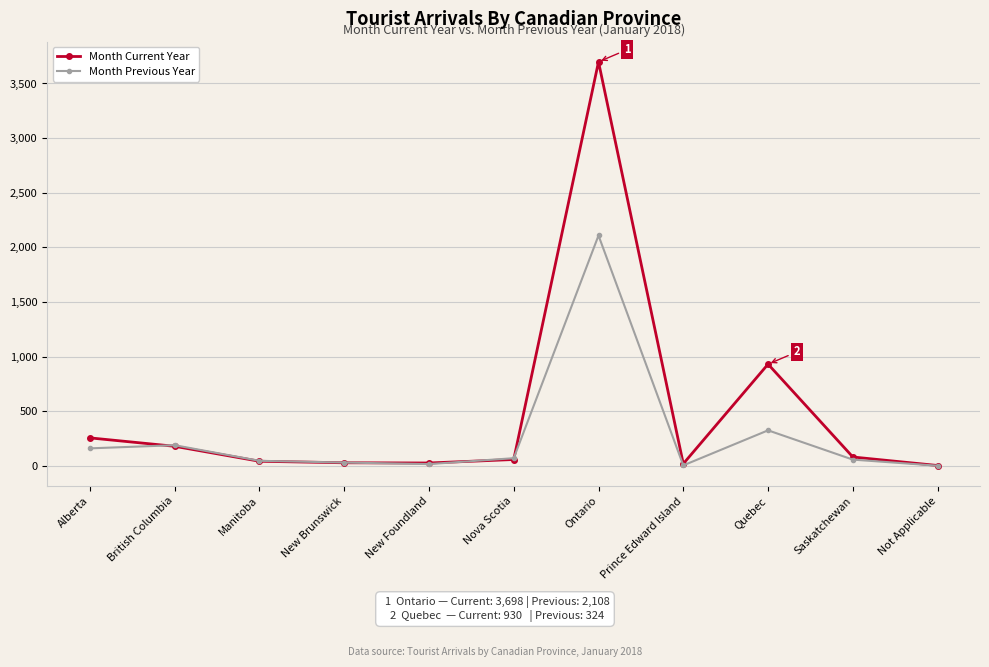

What is the total value across all series at New Foundland?

40